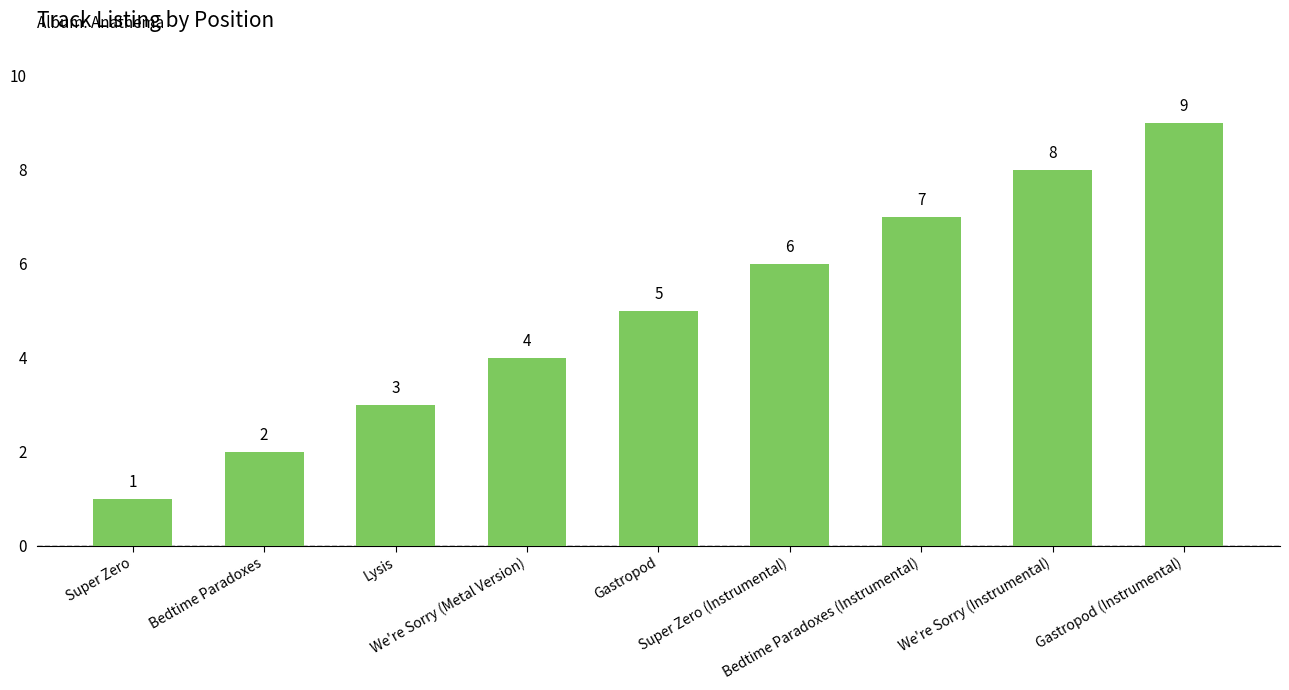

Reading left to right, extract all data points from this chart.

1	2	3	4	5	6	7	8	9